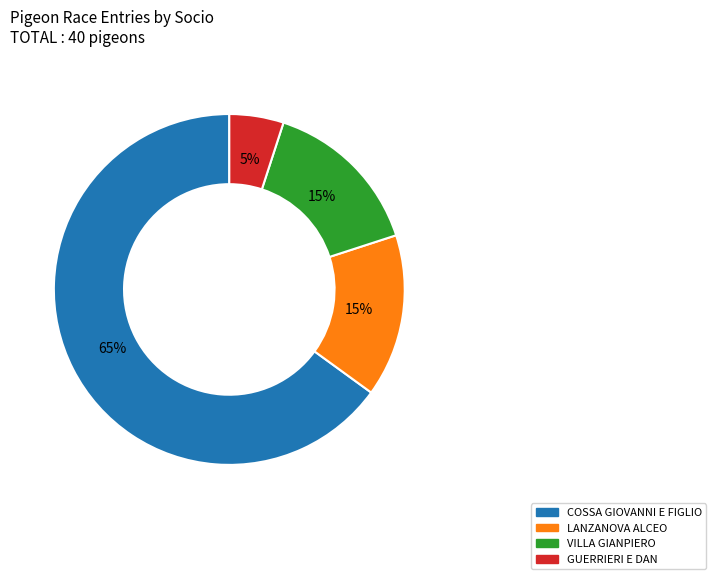

Which category has the smallest portion of the pie?

GUERRIERI E DAN